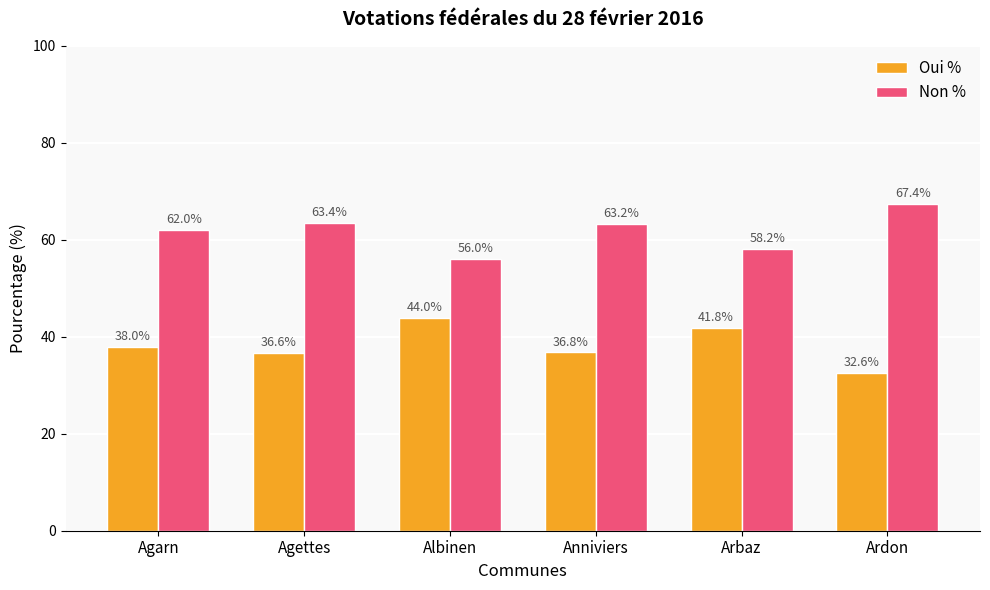

Which category has the lowest value in the Non % series?

Albinen